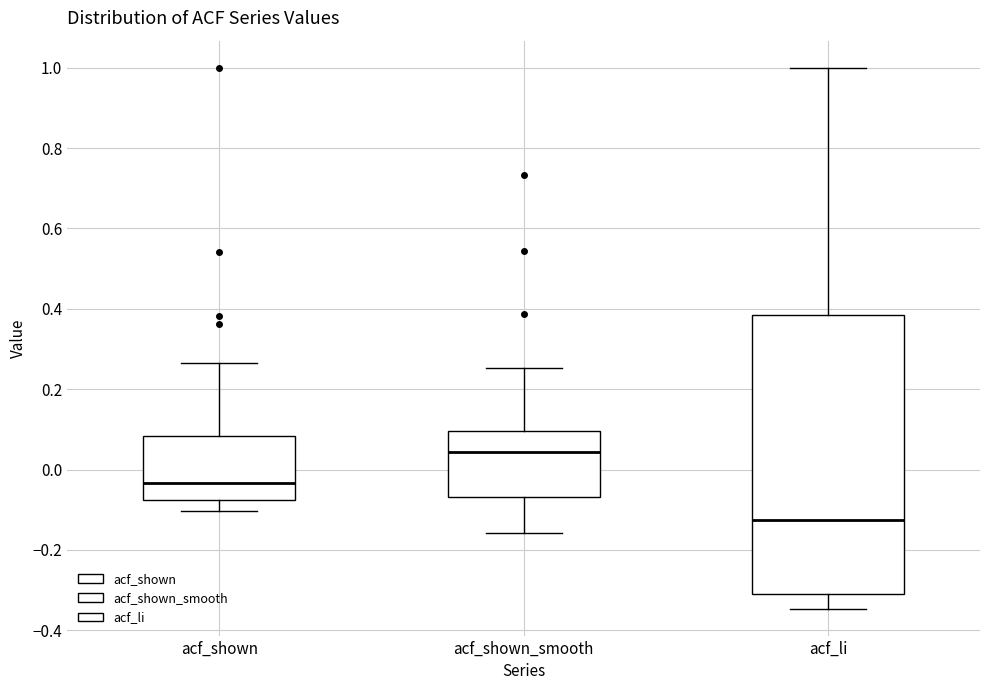

Reading left to right, read every box against the y-axis: the position of its median line, the range the box covers, and the ends of its whiskers. The values are not printed on the chart, so give them approximately, as read against the axis.

acf_shown: median -0.04, box -0.08 to 0.08, whiskers -0.10 to 0.26
acf_shown_smooth: median 0.04, box -0.06 to 0.10, whiskers -0.16 to 0.26
acf_li: median -0.12, box -0.30 to 0.38, whiskers -0.34 to 1.00